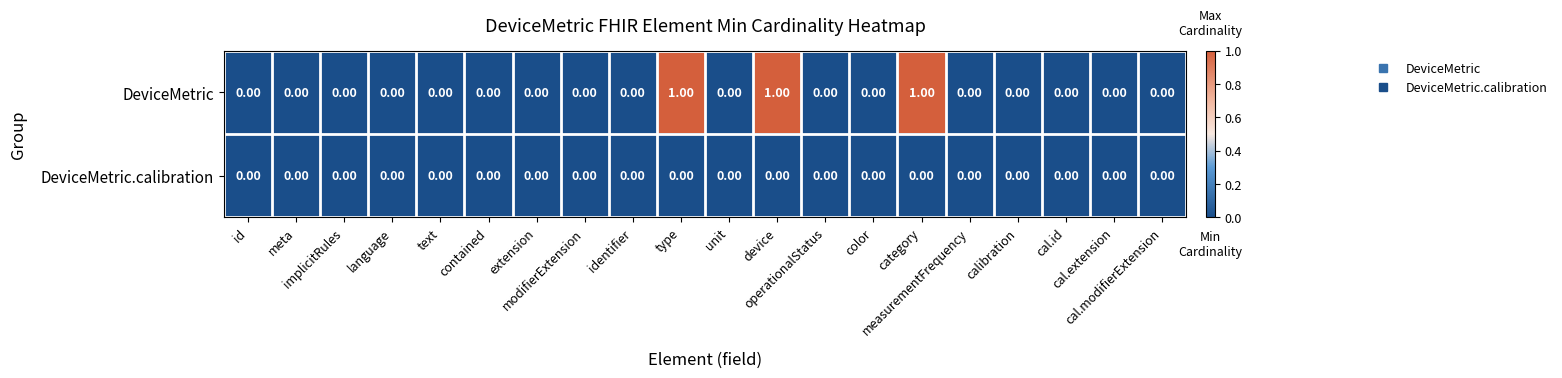

Which series has the largest total across all categories?

DeviceMetric